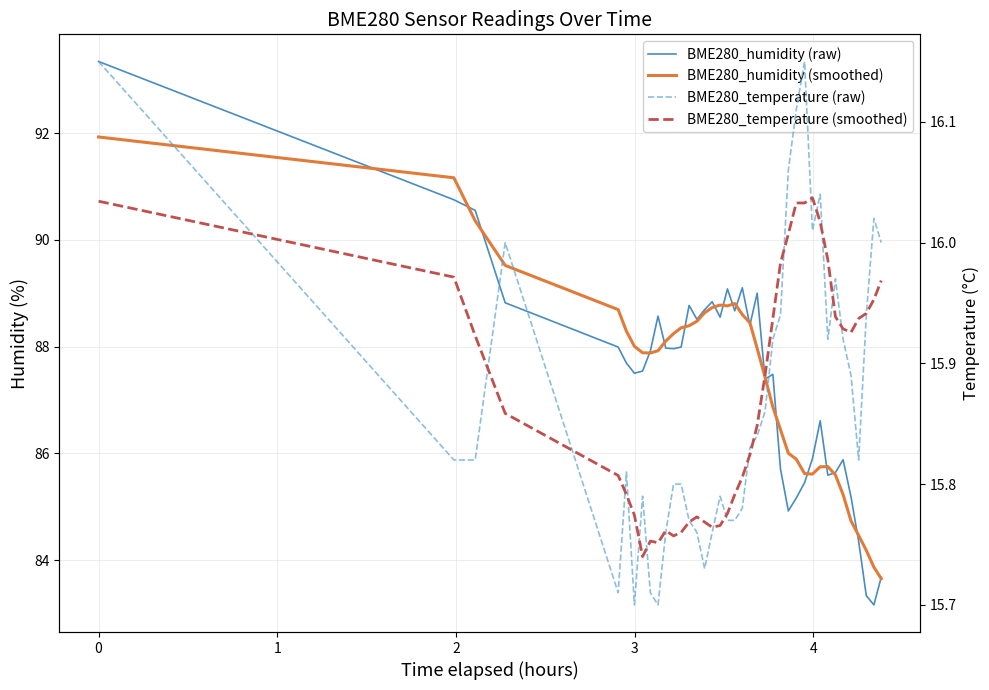

What are all the series names shown in the legend?

BME280_humidity (raw), BME280_humidity (smoothed), BME280_temperature (raw), BME280_temperature (smoothed)